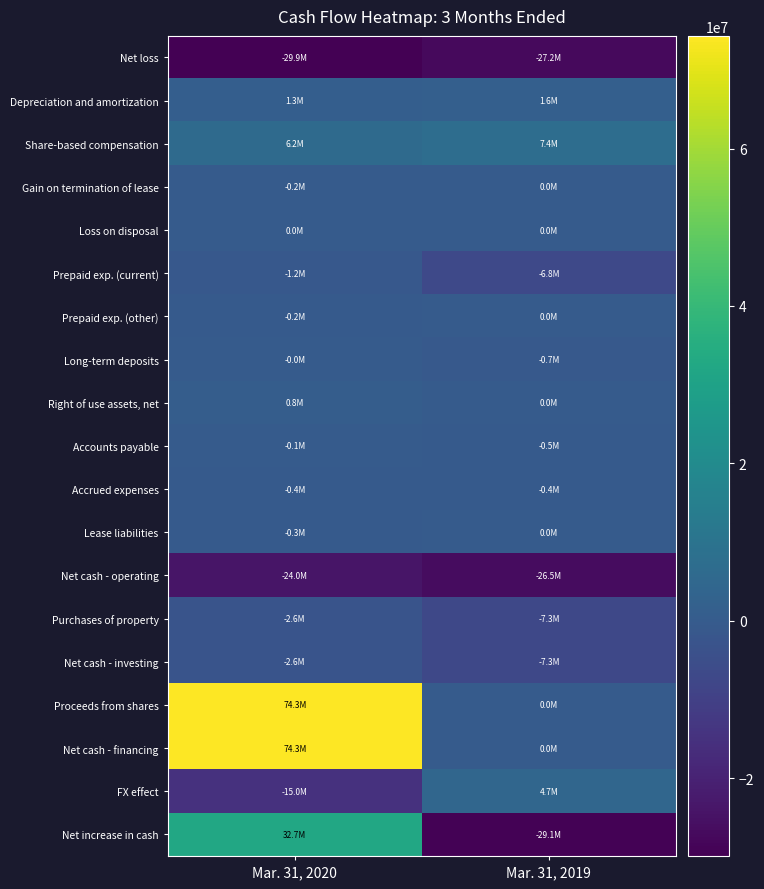

Which category has the lowest value across all series?

Mar. 31, 2020